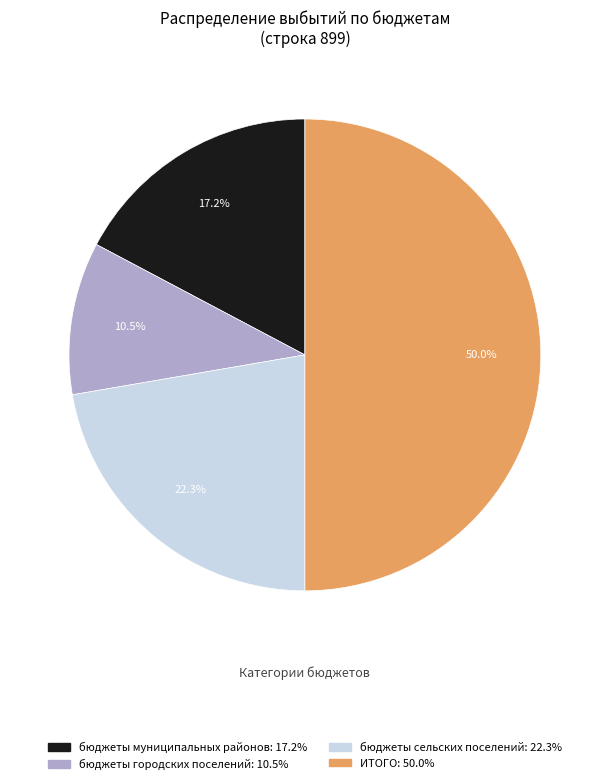

How many slices are in this pie chart?

4